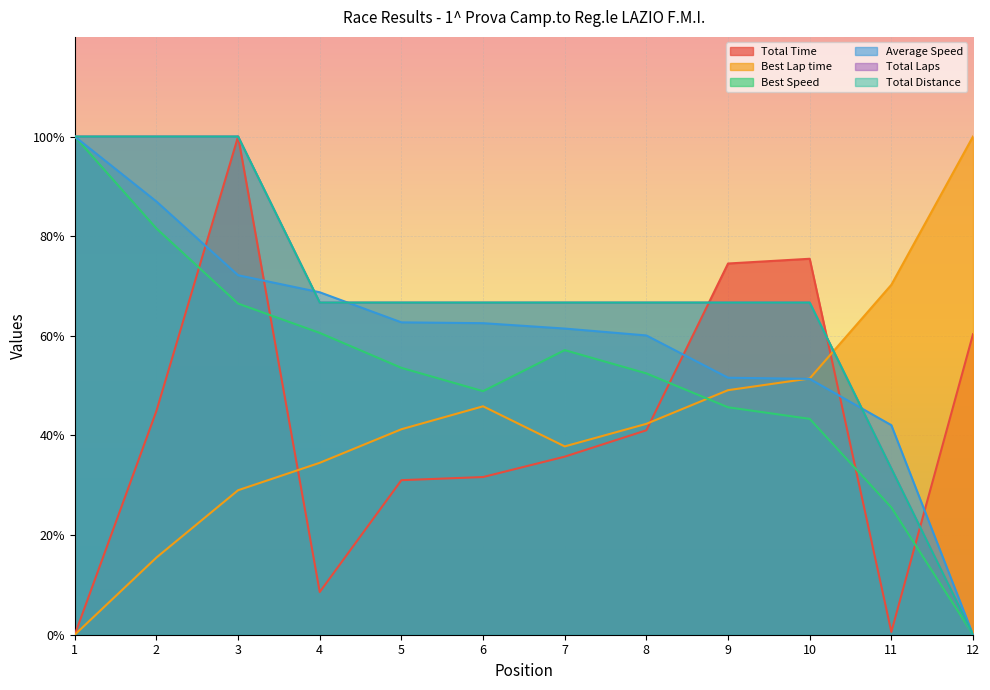

Is it true that Total Time equals 0.0 at 1?

True